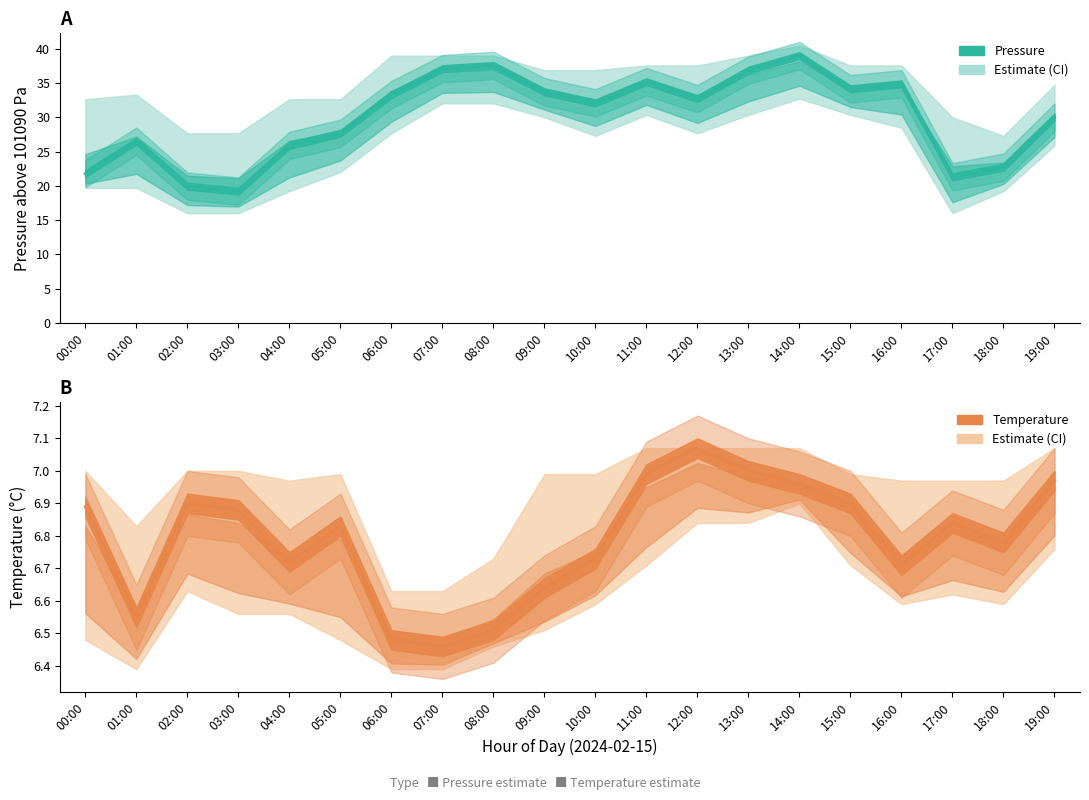

How many lines are shown in the chart?

2